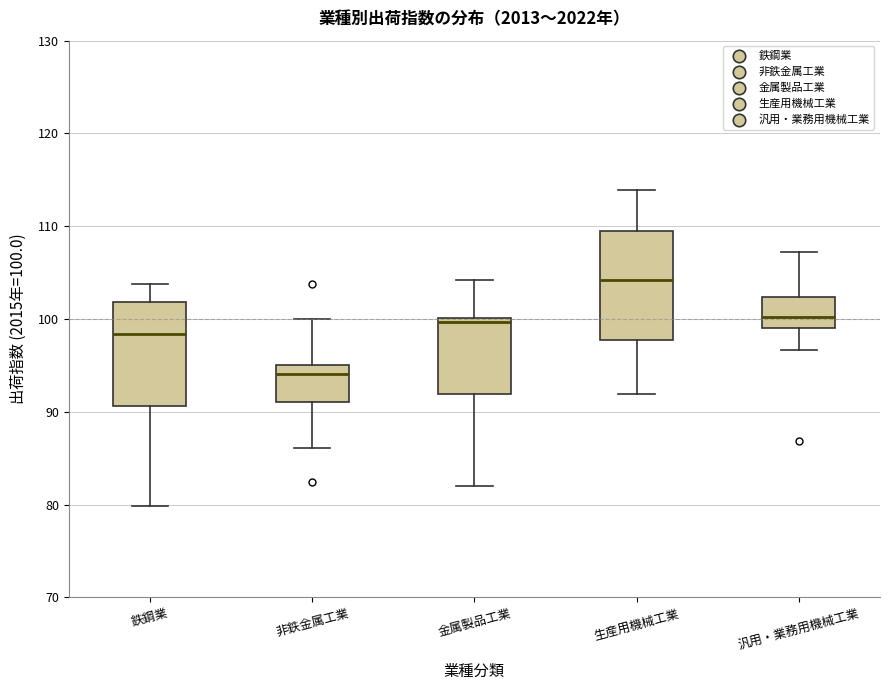

Reading left to right, read every box against the y-axis: the position of its median line, the range the box covers, and the ends of its whiskers. The values are not printed on the chart, so give them approximately, as read against the axis.

鉄鋼業: median 98, box 91 to 102, whiskers 80 to 104
非鉄金属工業: median 94, box 91 to 95, whiskers 86 to 100
金属製品工業: median 100 (just below the box's upper edge), box 92 to 100, whiskers 82 to 104
生産用機械工業: median 104, box 98 to 110, whiskers 92 to 114
汎用・業務用機械工業: median 100, box 99 to 102, whiskers 97 to 107